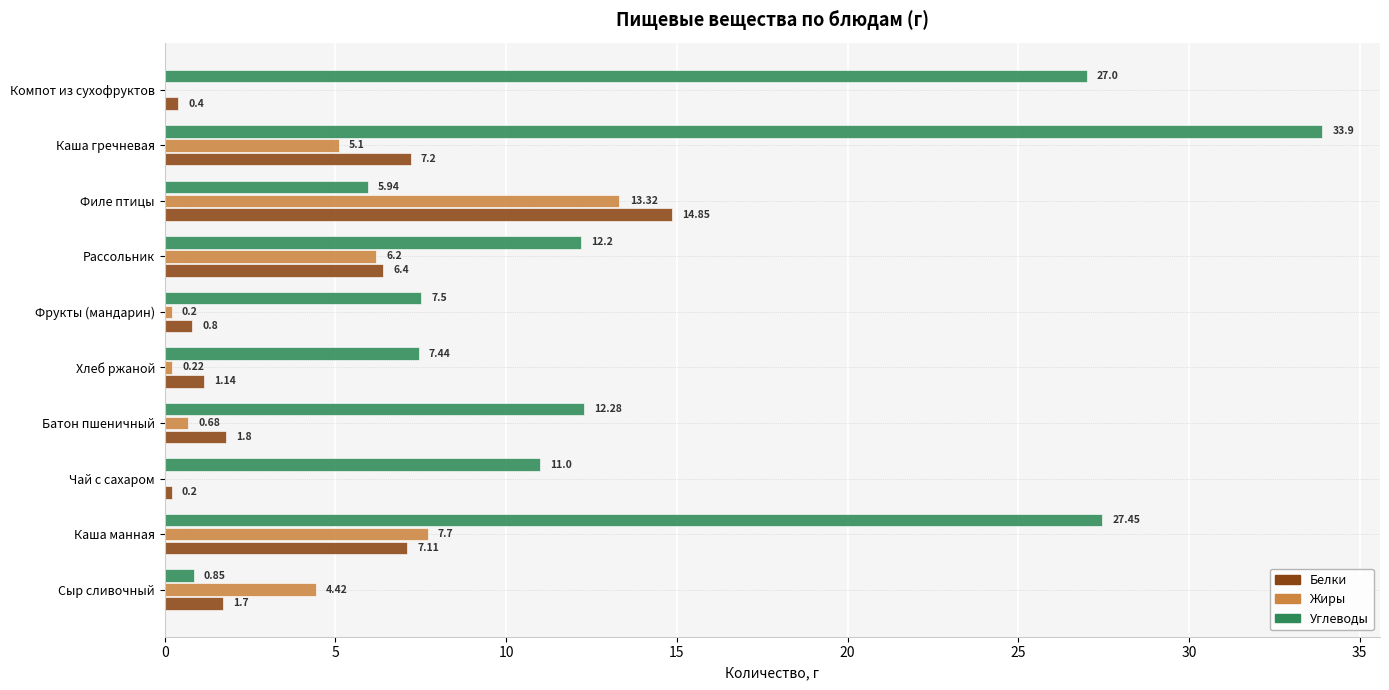

How many values in the Углеводы series exceed 12?

5